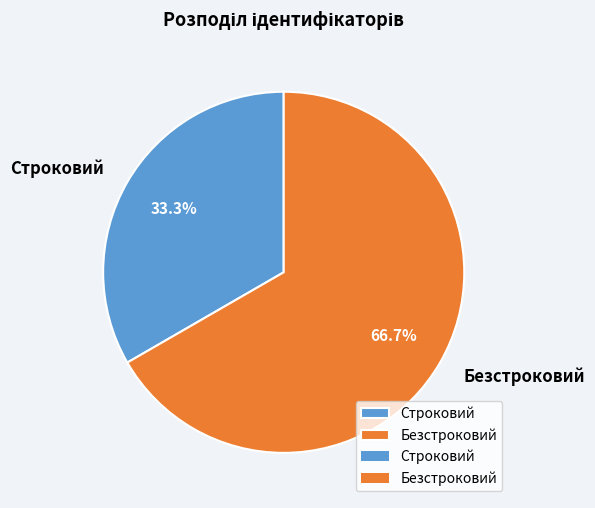

Do Строковий and Безстроковий together represent more than half of the pie?

Yes